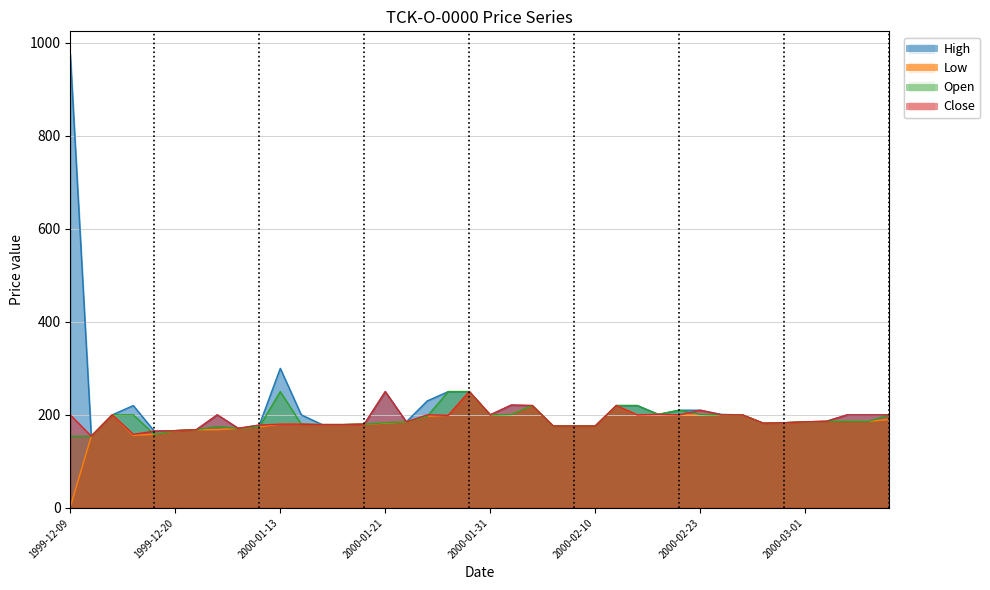

True or false: Open and Low cross at least once.

False